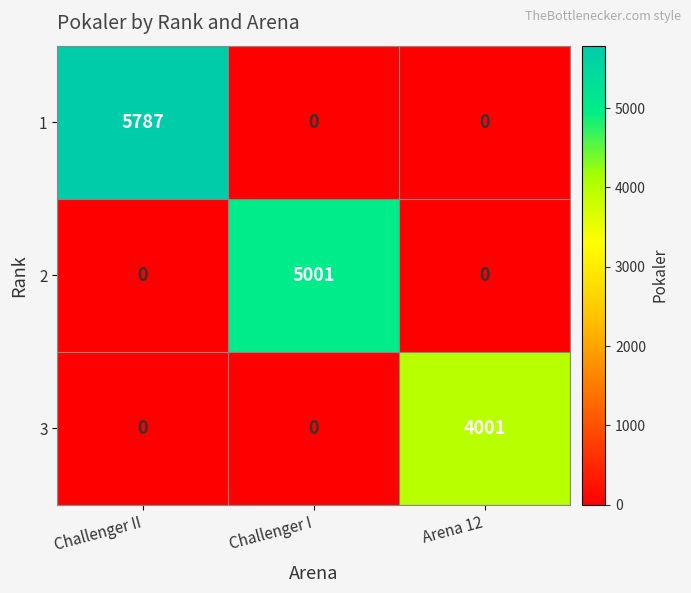

Is it true that 3 equals 4001 at Arena 12?

True